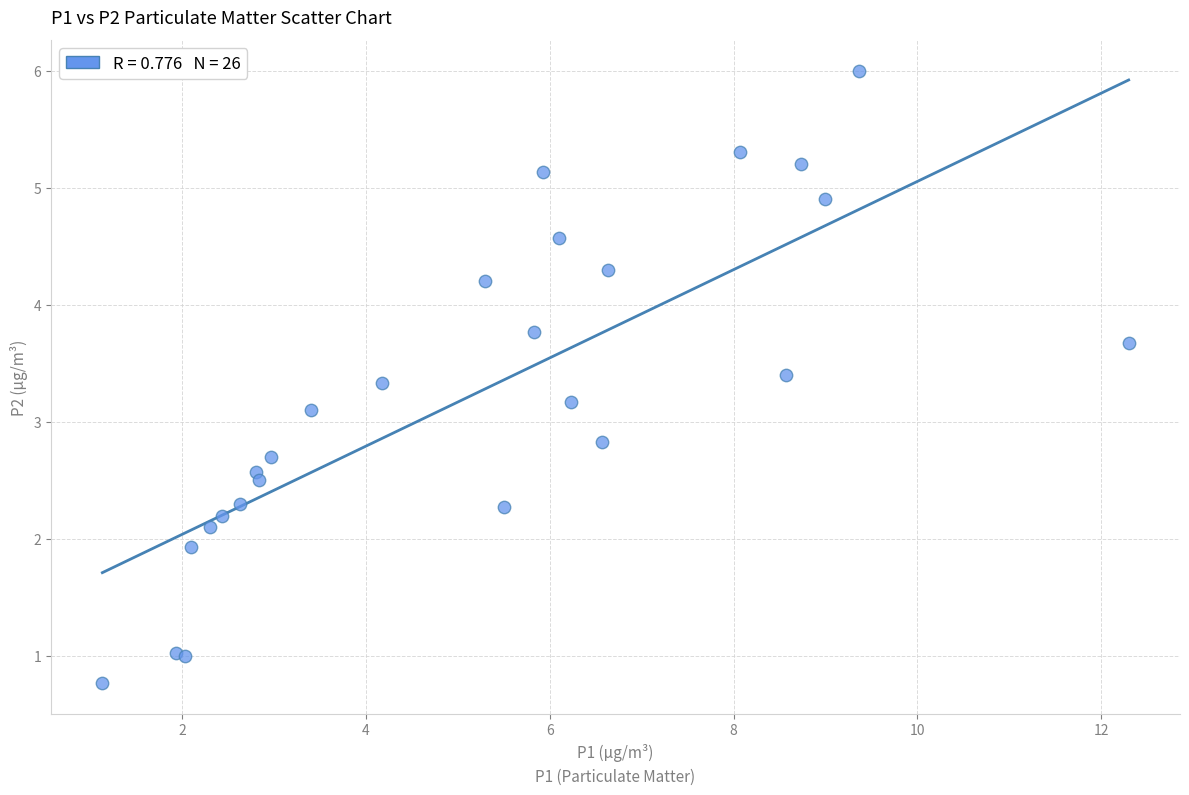

What Y value in the scatter plot is closest to 3?

3.1